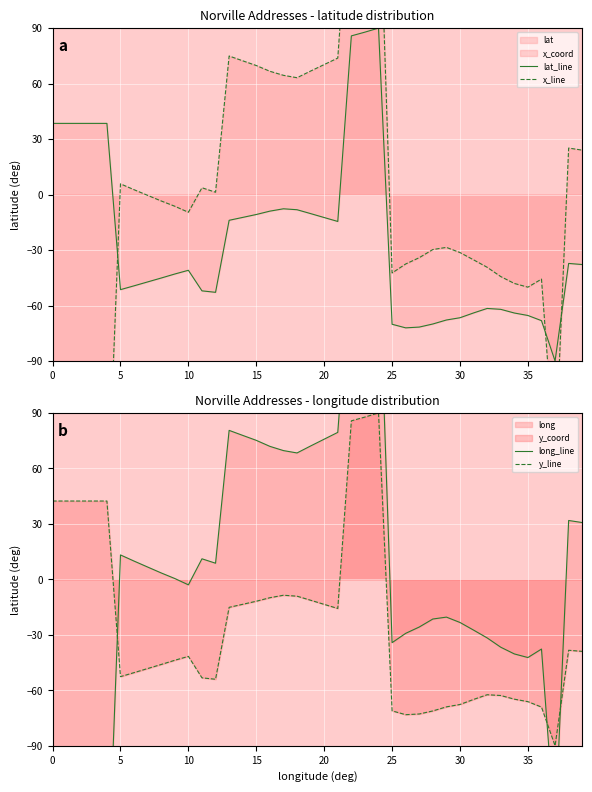

In lat_line, how many points are higher than both neighbors (excluding endpoints)?

5